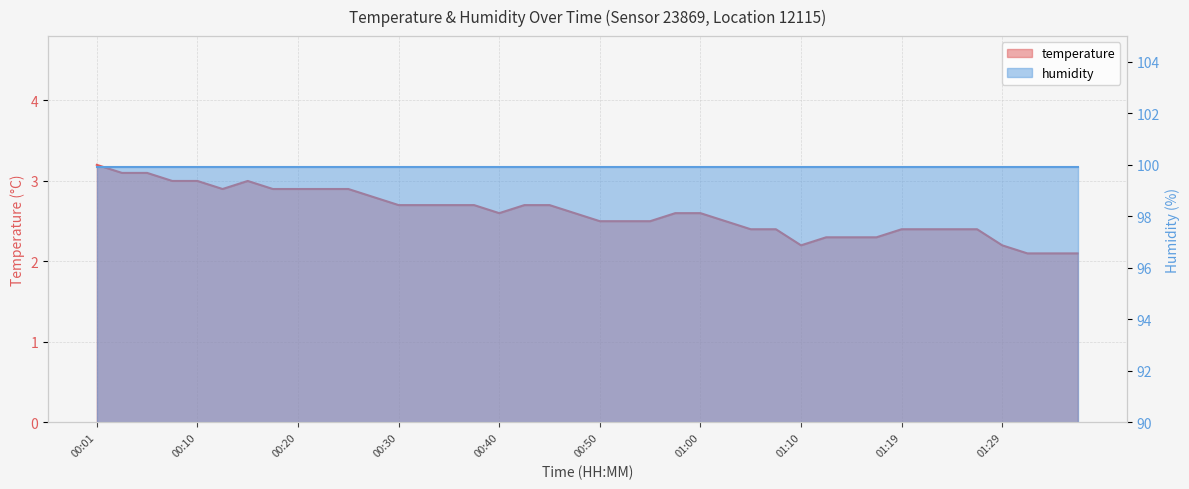

How many categories are shown in the chart?

40